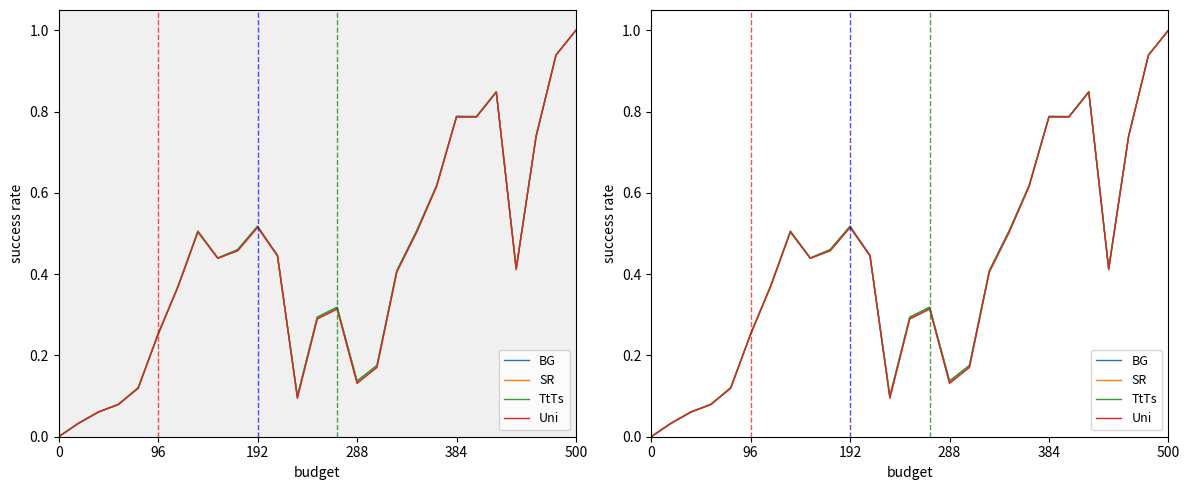

Is the value of Uni at 9 greater than the value of SR at 18?

No